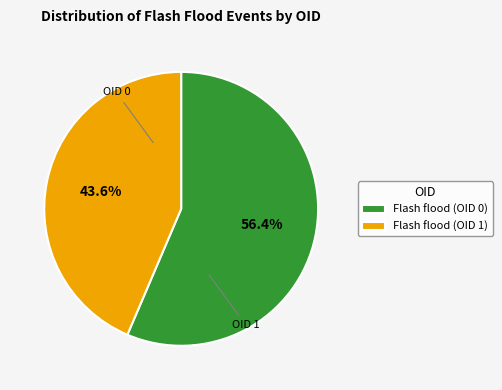

How many segments does this pie chart have?

2